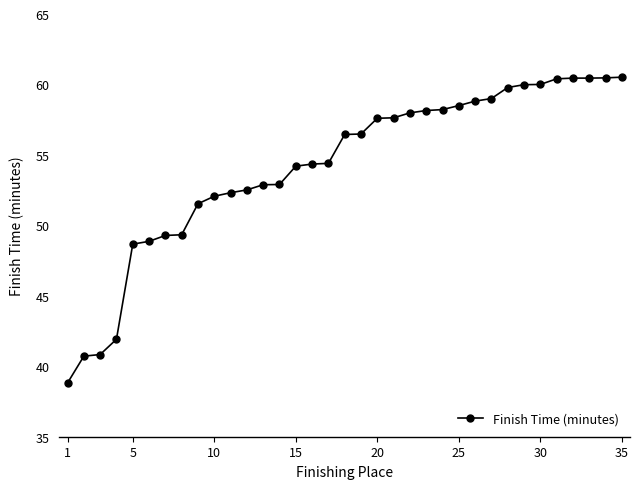

What is the smallest value displayed?

38.8